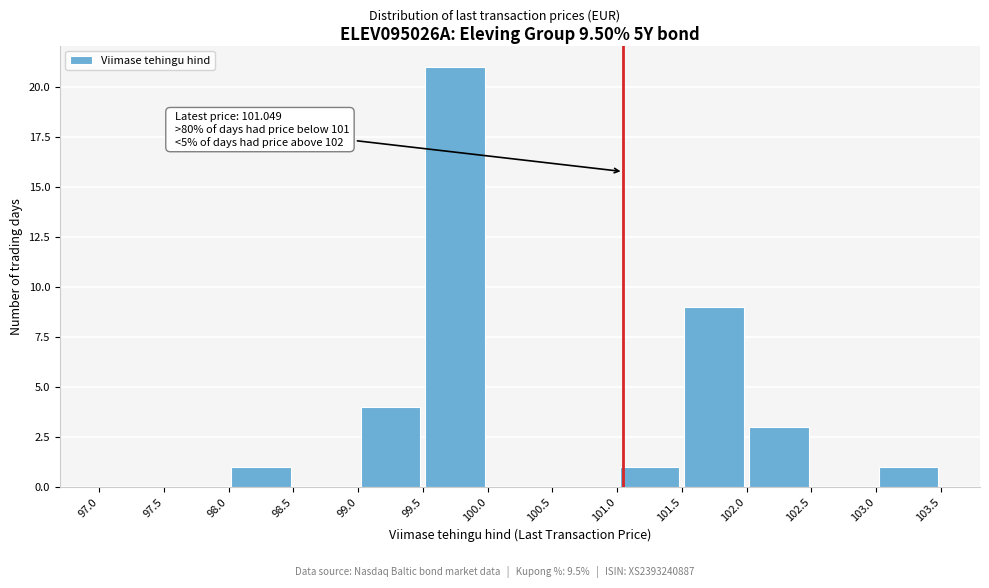

Over which range of the x-axis is the bar tallest?

99.5 to 100.0